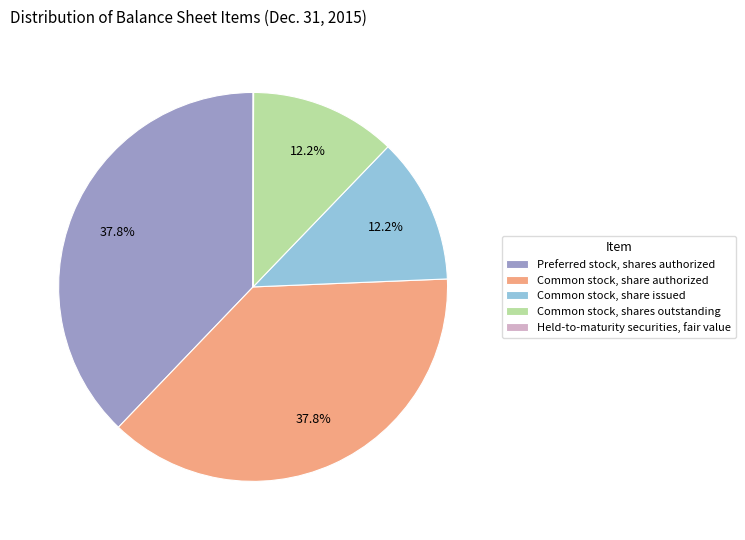

Which has a higher value, Common stock, shares outstanding or Common stock, share authorized?

Common stock, share authorized